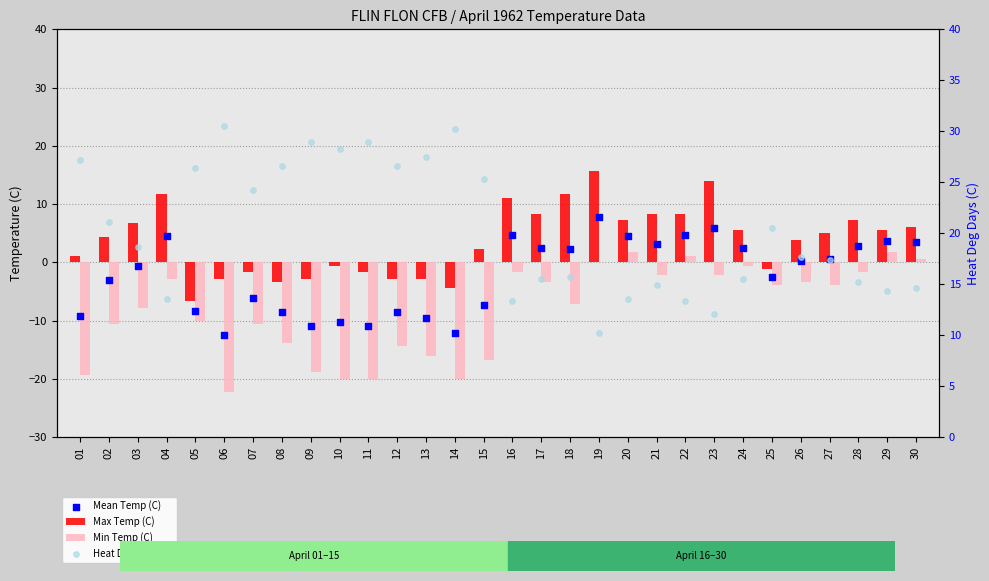

Which series contains the lowest Y value?

Min Temp (C)